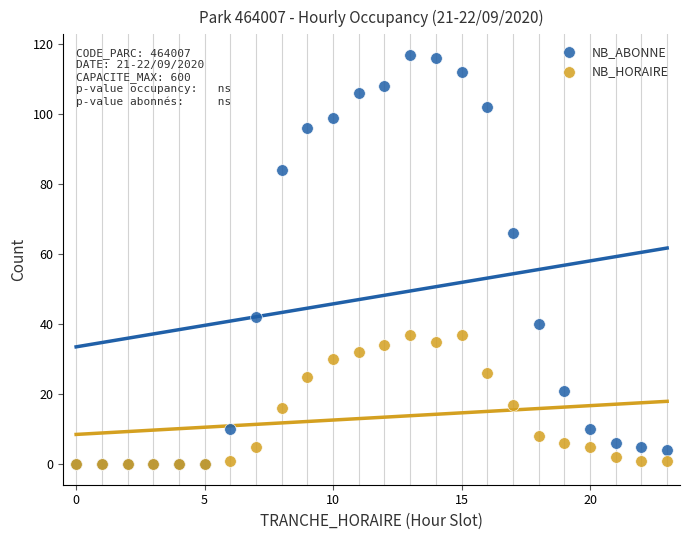

Which series has the widest spread of Y values?

NB_ABONNE